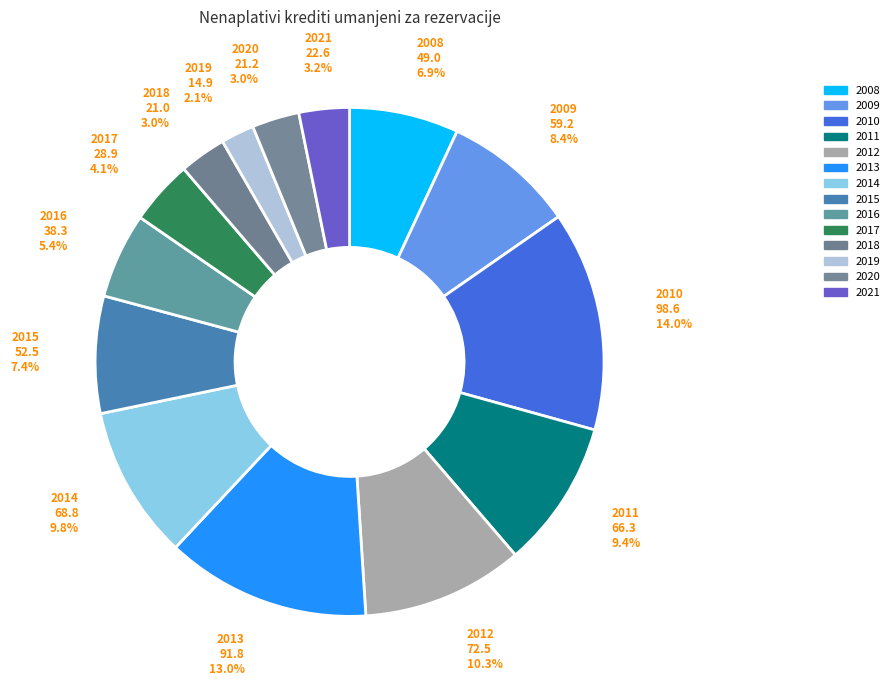

What is the change in value from 2017 to 2019?

-14.0